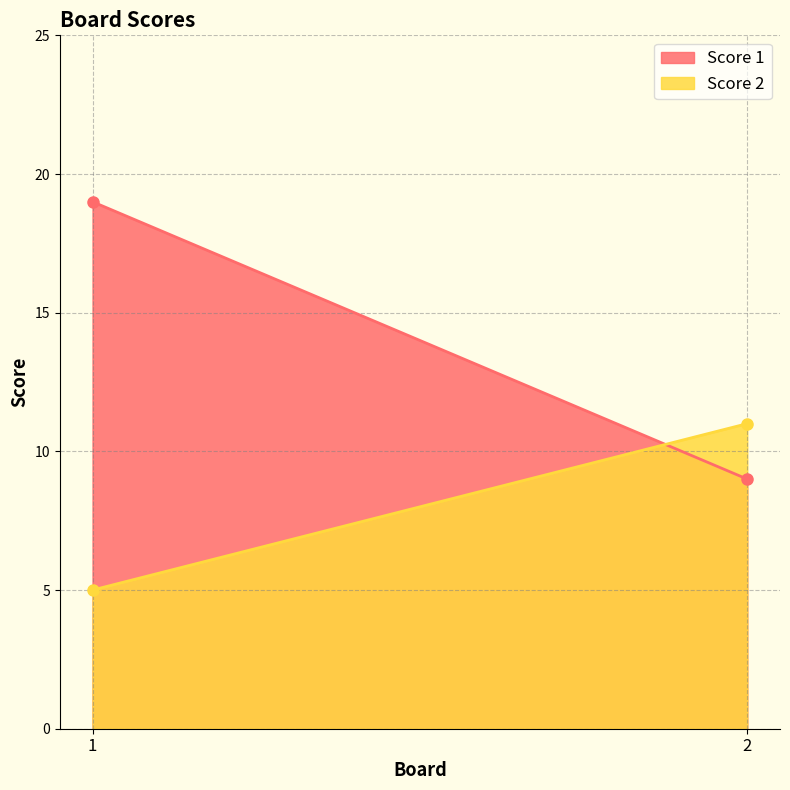

What is the sum of all Score 1 values?

28